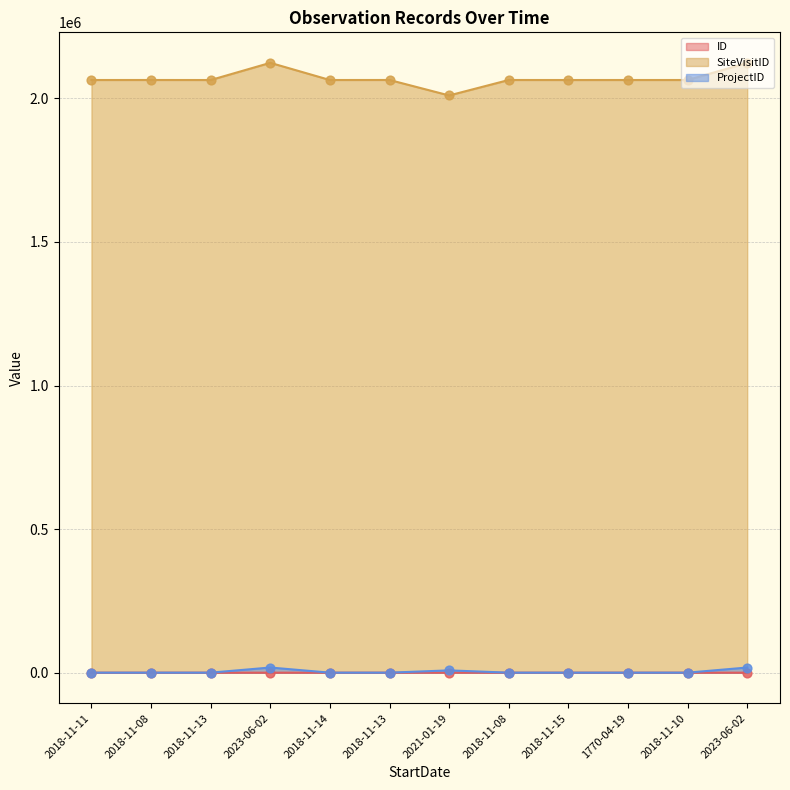

Which series has the largest total across all categories?

SiteVisitID